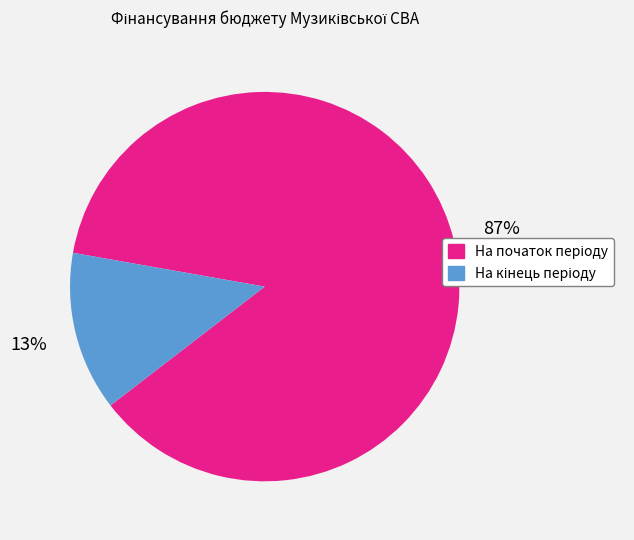

To the nearest percent, what is the average slice percentage?

50%